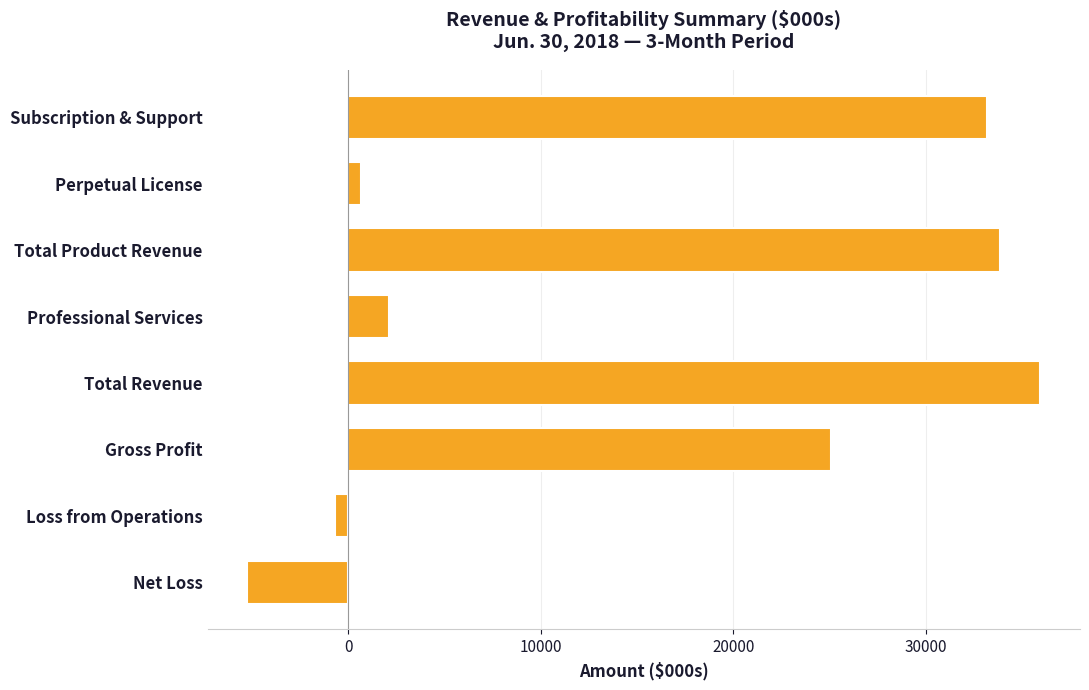

Reading top to bottom, list all the values displayed in this chart.

33154	683	33837	2109	35946	25097	-691	-5230